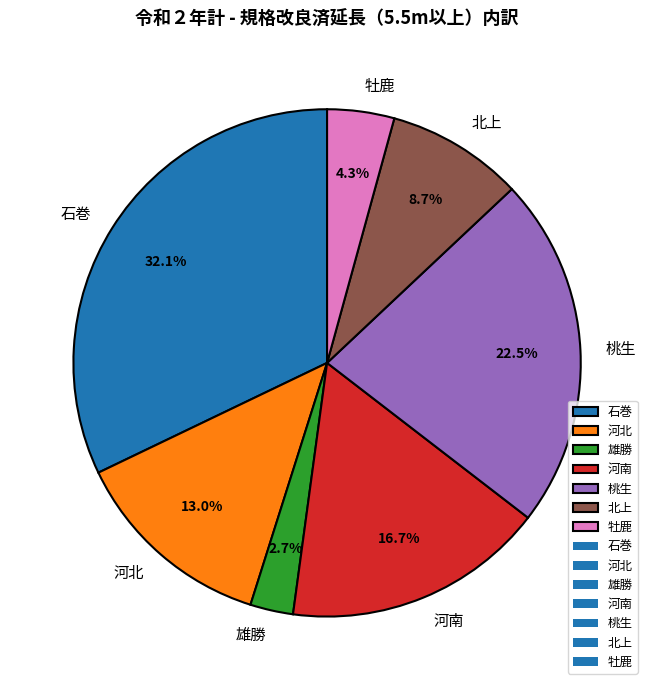

Rank the categories by value from highest to lowest.

石巻, 桃生, 河南, 河北, 北上, 牡鹿, 雄勝